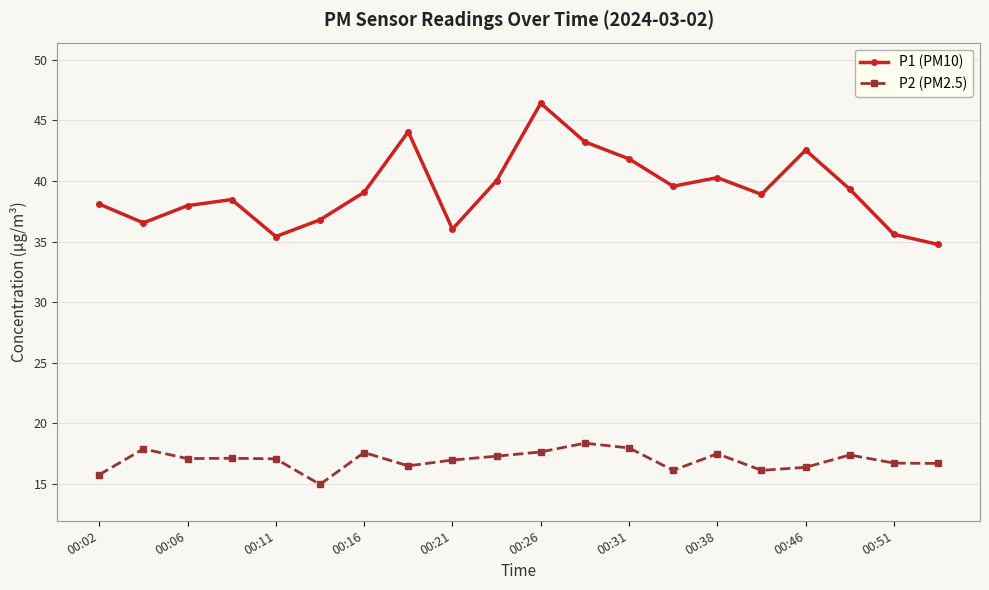

How many distinct data groups are displayed?

2